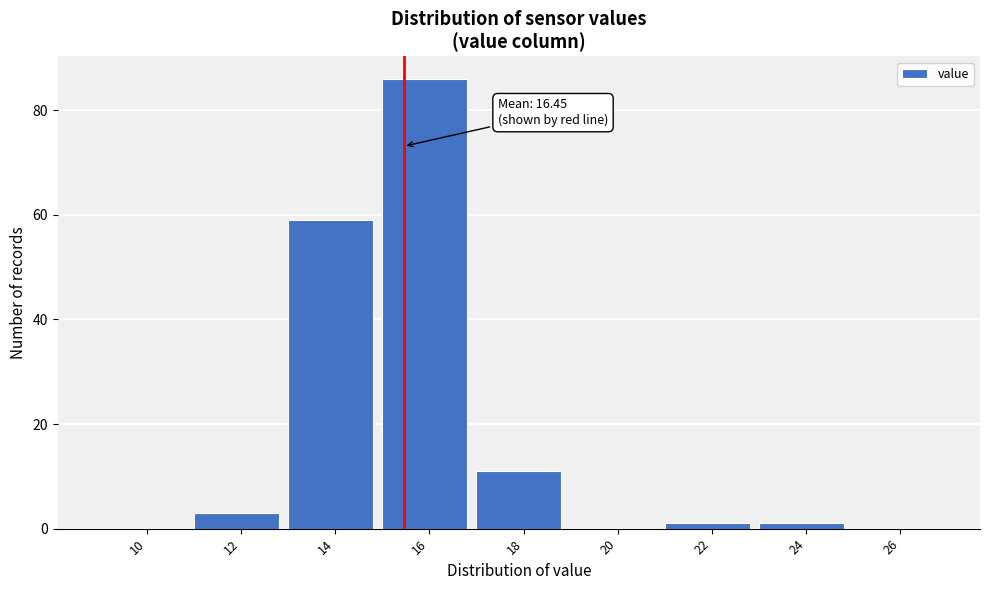

Reading left to right, list all the values displayed in this chart.

10=0	12=3	14=59	16=86	18=11	20=0	22=1	24=1	26=0